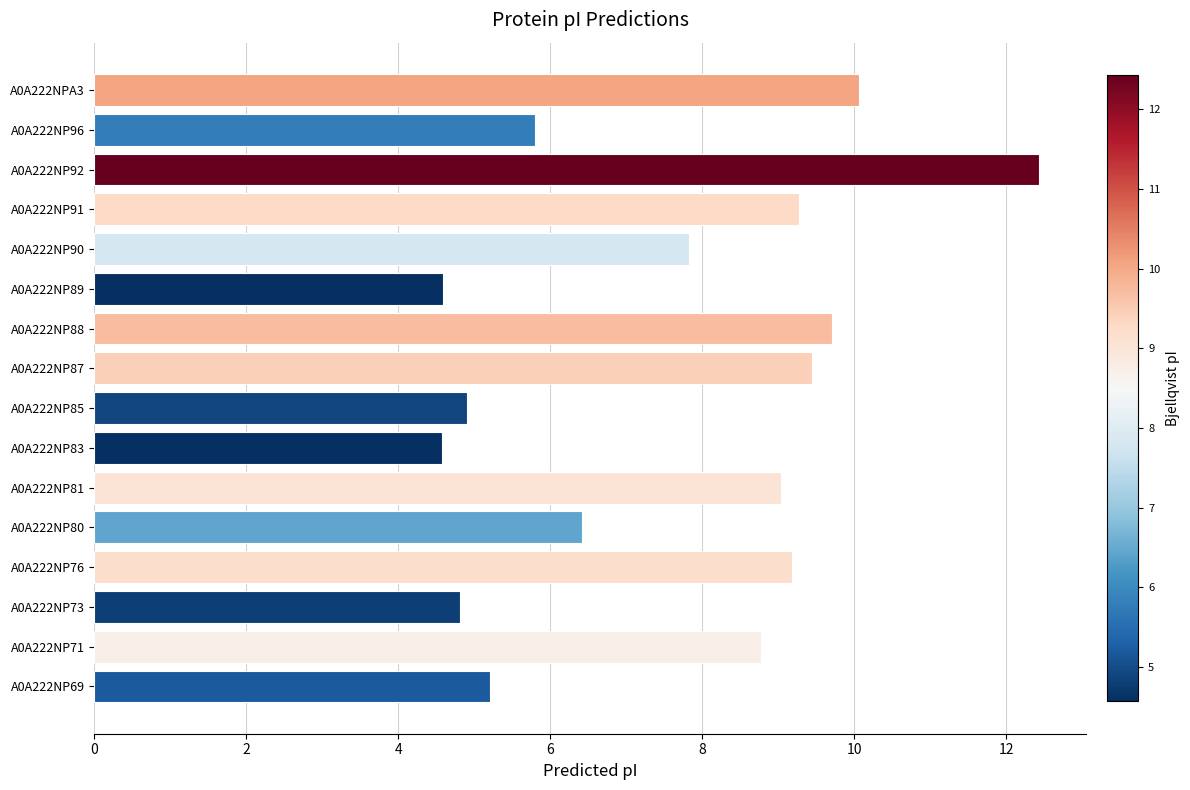

What is the smallest value displayed?

4.6